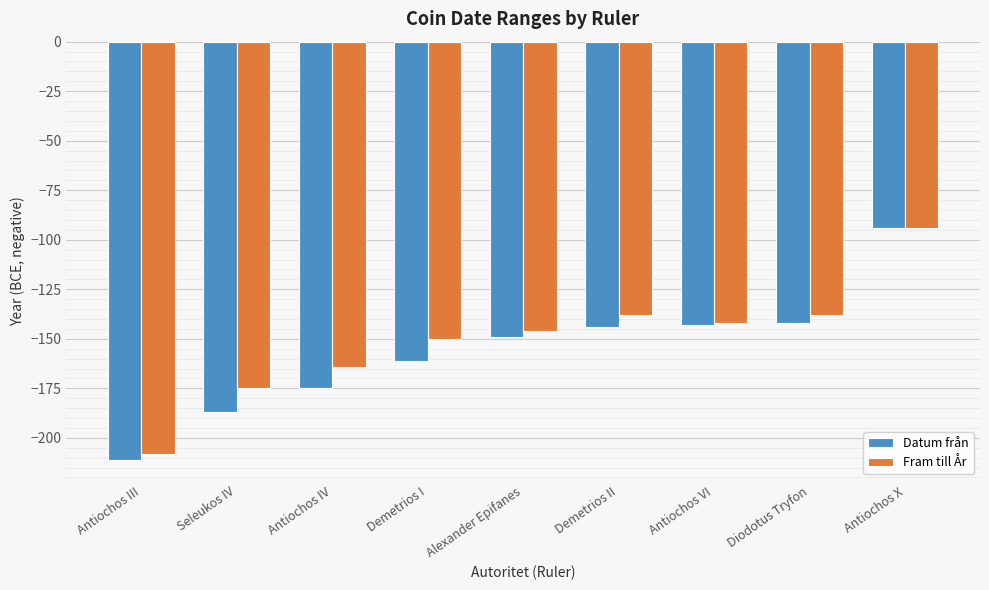

How many bars are there in each group?

2